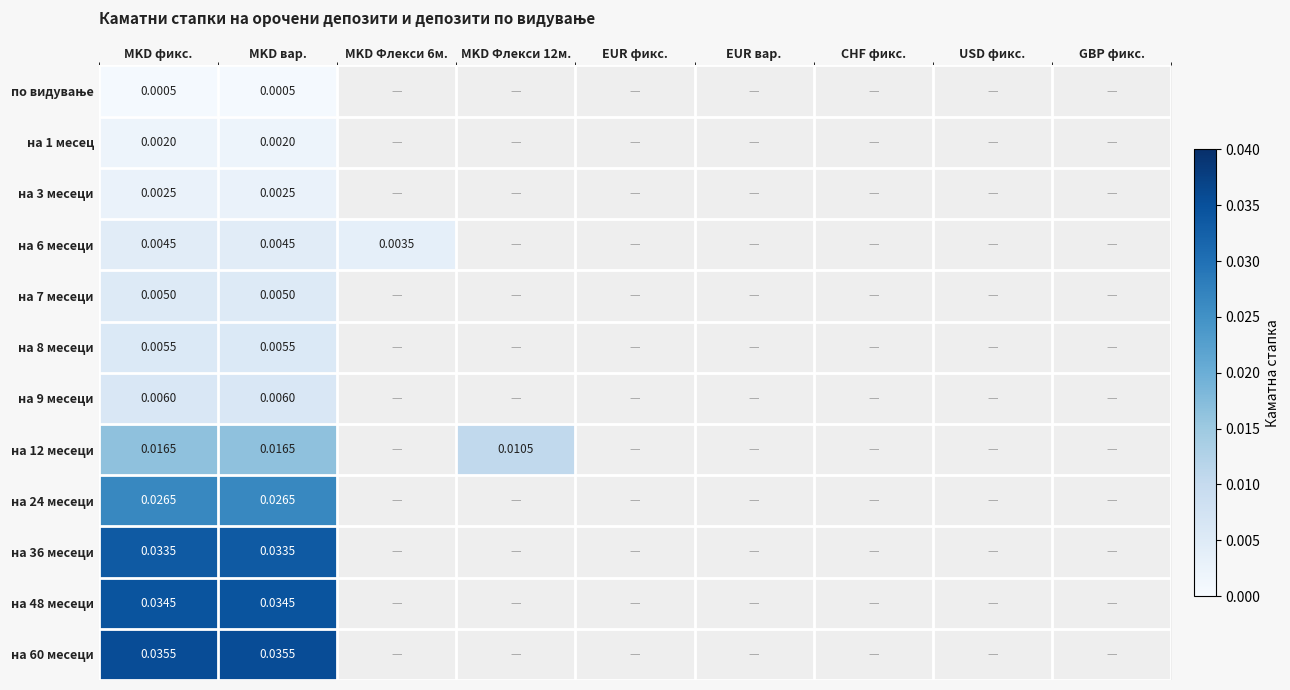

The value of на 8 месеци at MKD вар. is 0.0. True or false?

False